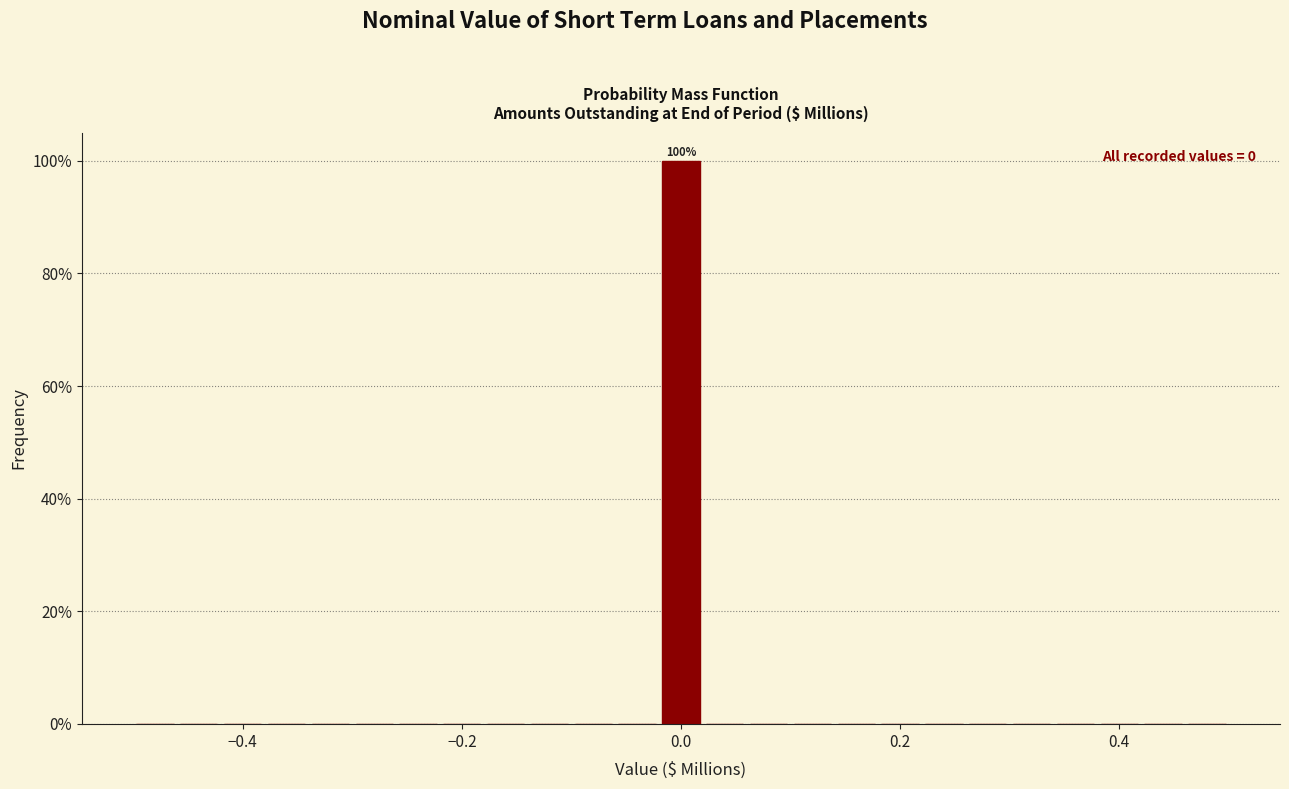

Around what value on the x-axis is the tallest bar? Give the approximate position of its centre, as read against the axis.

0.00